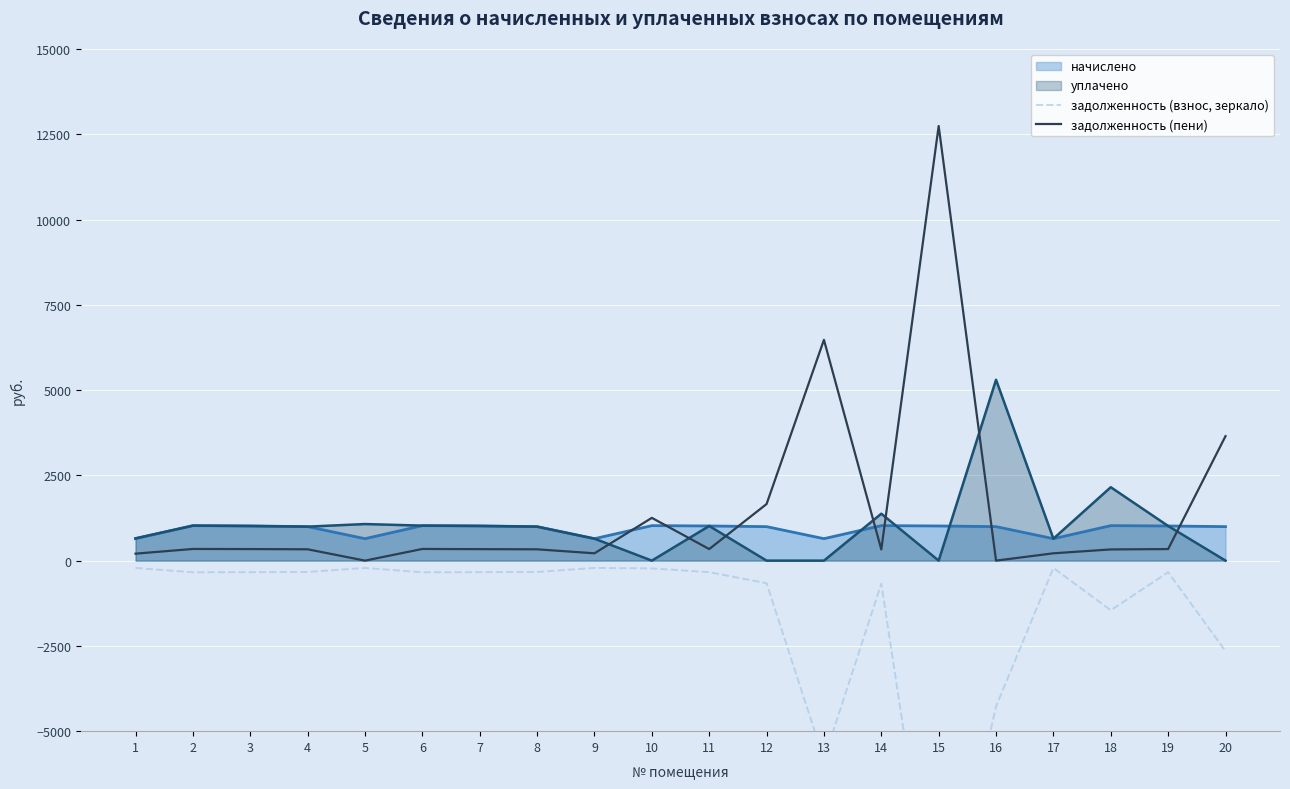

Is it true that задолженность (взнос, зеркало) equals -341.9 at 2?

True